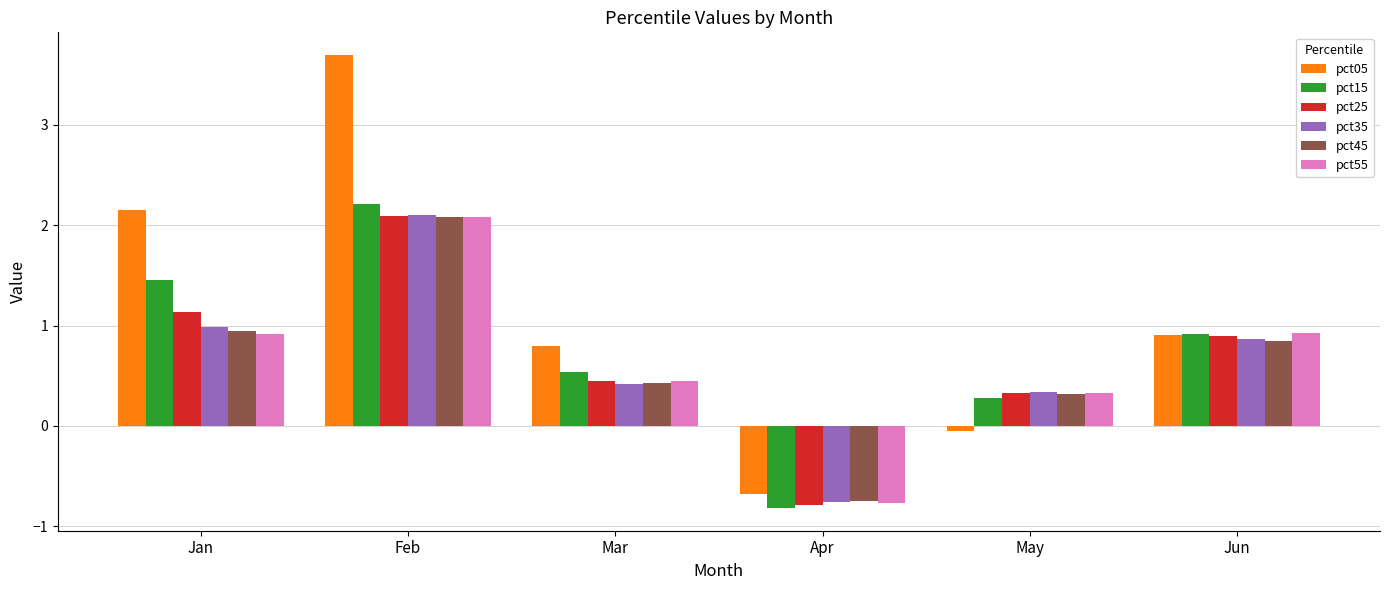

What is the total value across all series at Jan?

7.6